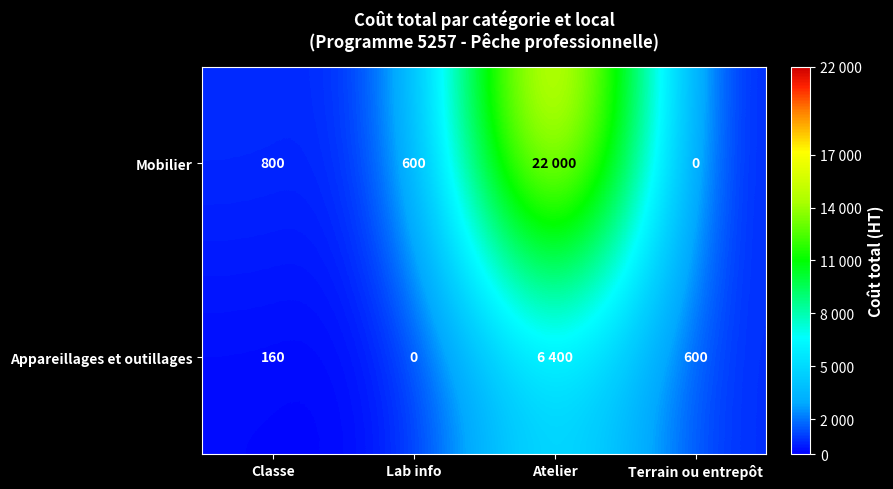

Is the value of Appareillages et outillages at Classe greater than the value of Mobilier at Terrain ou entrepôt?

Yes